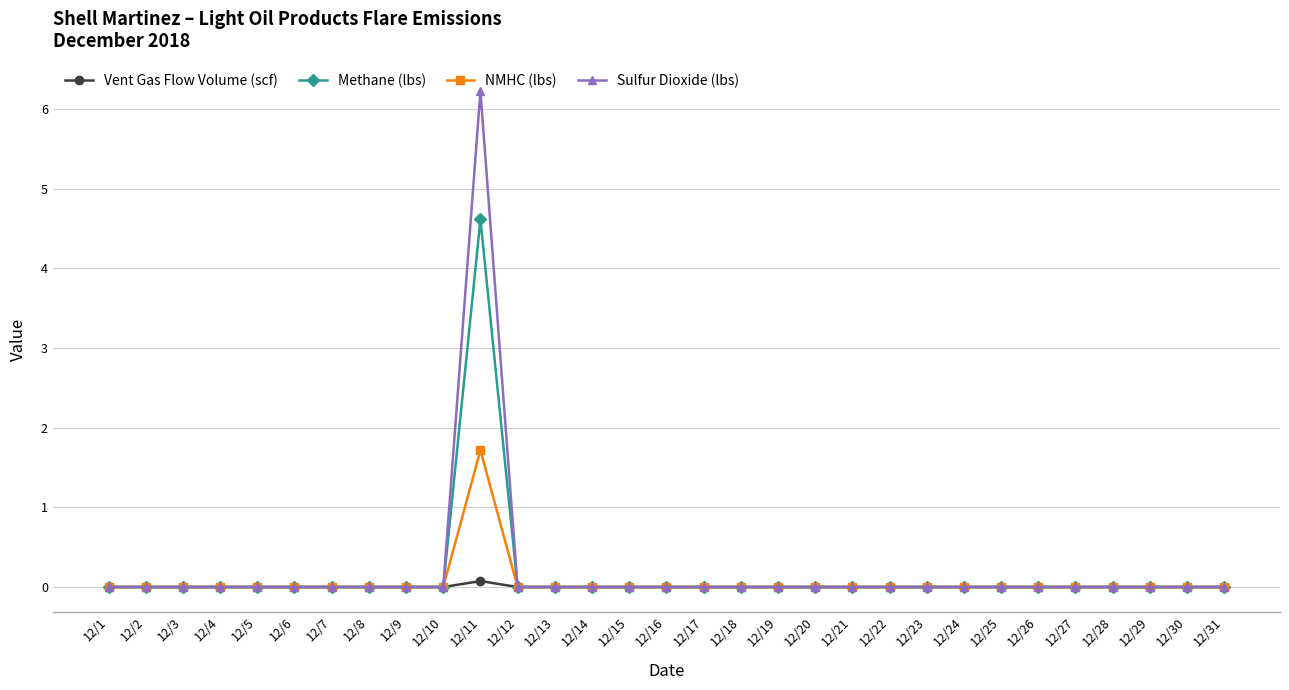

List the series in order of their peak value, lowest first.

Vent Gas Flow Volume (scf), NMHC (lbs), Methane (lbs), Sulfur Dioxide (lbs)